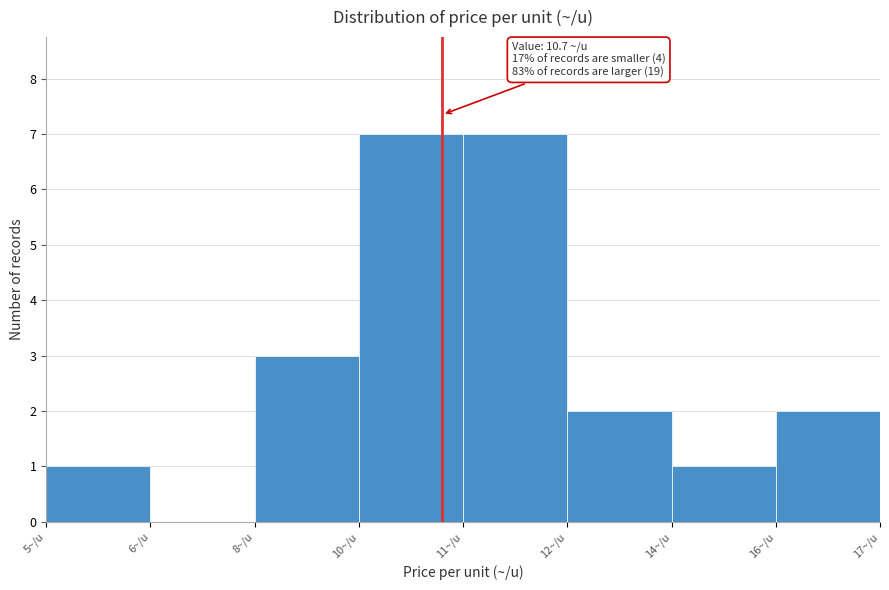

Reading right to left, extract all data points from this chart.

16~/u=2	14~/u=1	12~/u=2	11~/u=7	10~/u=7	8~/u=3	6~/u=0	5~/u=1